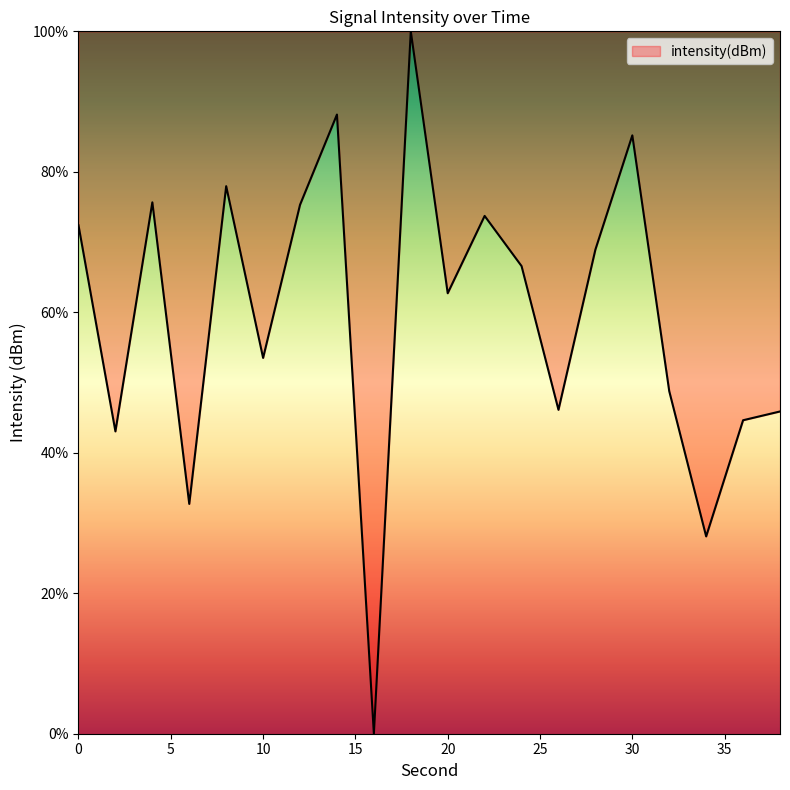

What is the greatest value displayed?

100.0